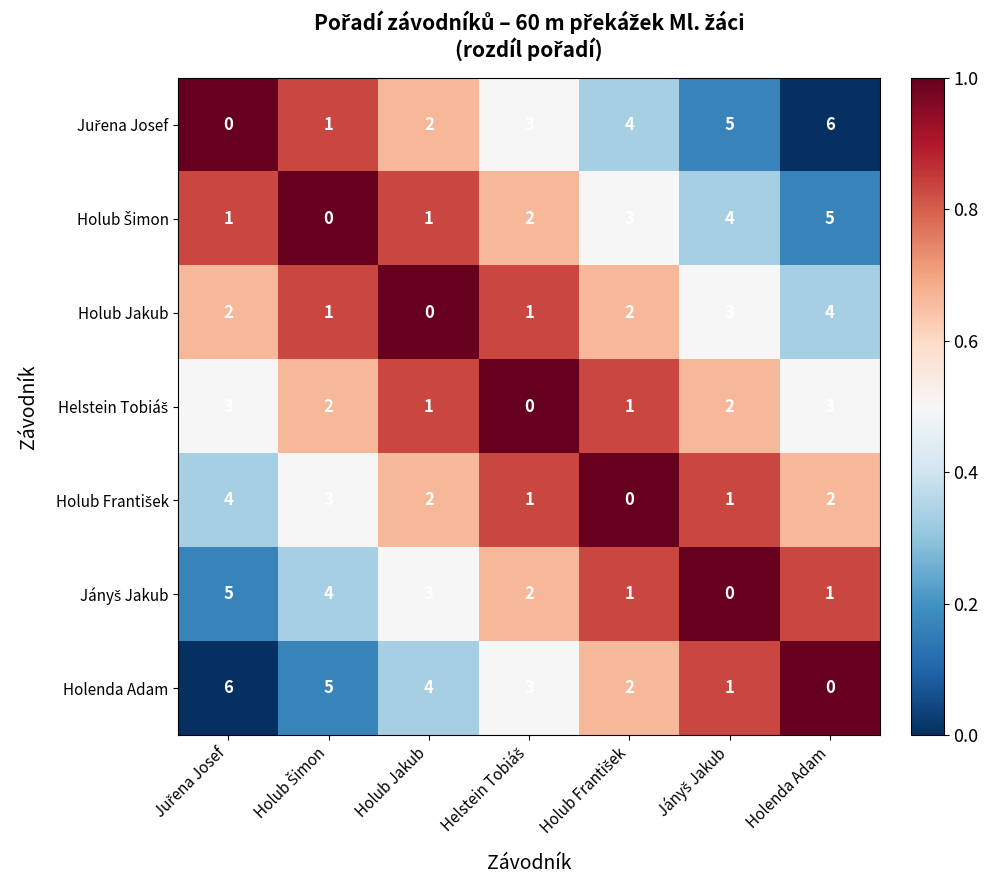

What is the maximum value for Holub Jakub?

4